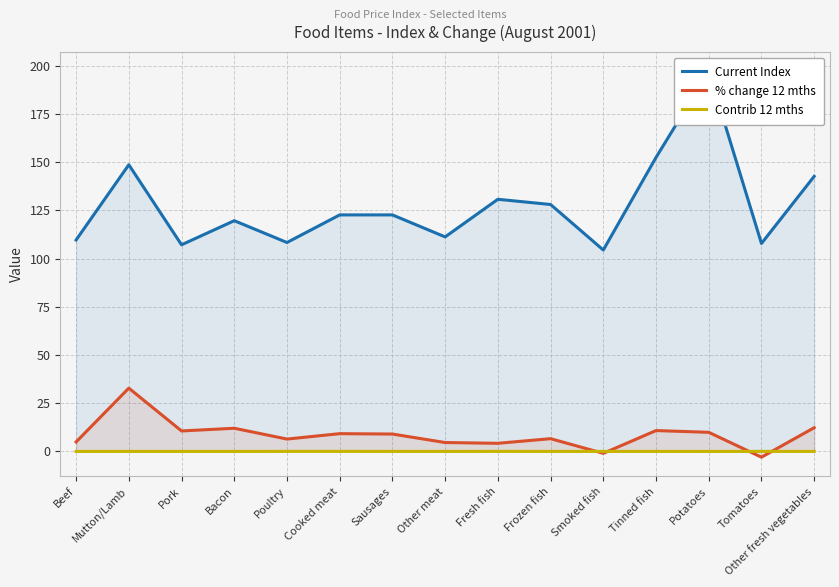

Which category has the lowest value in the Contrib 12 mths series?

Beef